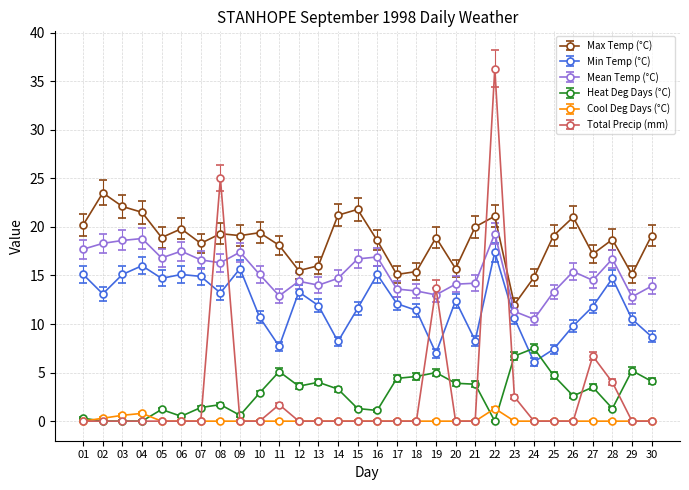

What is the value of the Min Temp (°C) point at the 6th from the left?

15.1